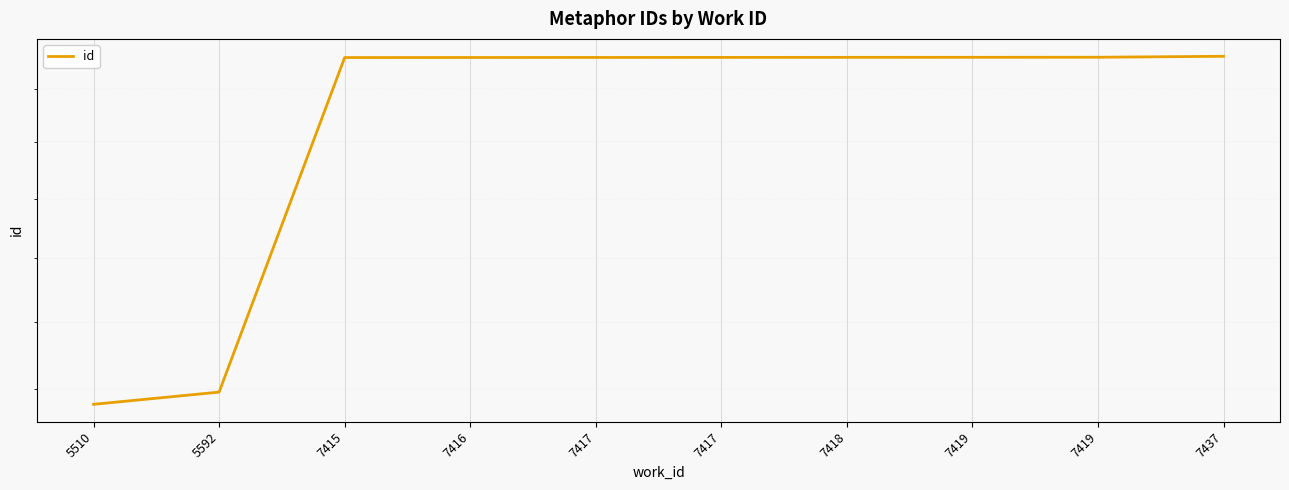

What is the change in value from 7415 to 7419?

+5